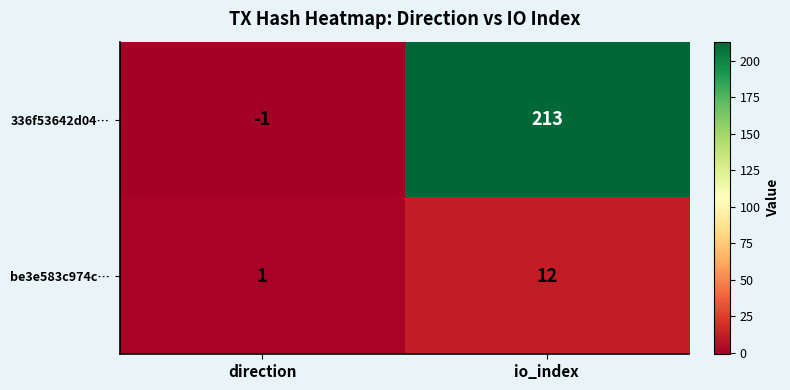

At which label does 336f53642d04… reach its minimum?

direction